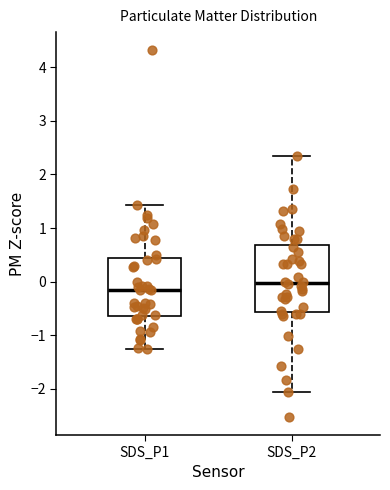

Reading left to right, transcribe this box plot: for each box, give where its median line is, the range the box spans, and where its two whiskers end, as read against the y-axis. The values are not printed on the chart, so give them approximately, as read against the axis.

SDS_P1: median -0.2, box -0.6 to 0.4, whiskers -1.3 to 1.4
SDS_P2: median 0.0, box -0.6 to 0.7, whiskers -2.0 to 2.4